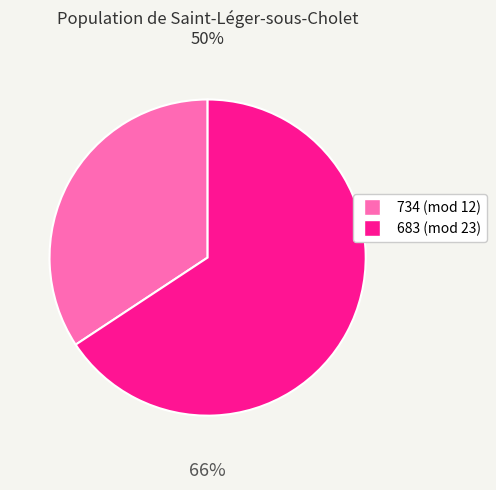

To the nearest percent, what percentage of the pie is 683?

66%